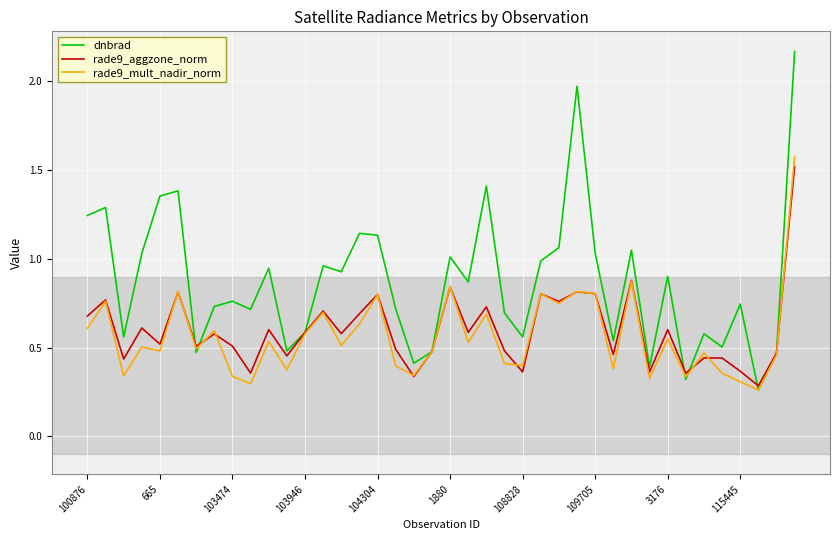

Which series has the widest spread of values?

dnbrad